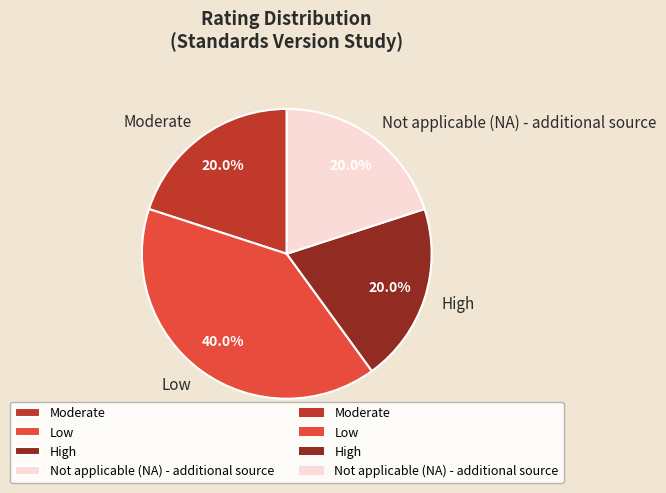

Is the sum of High and Moderate greater than half?

No